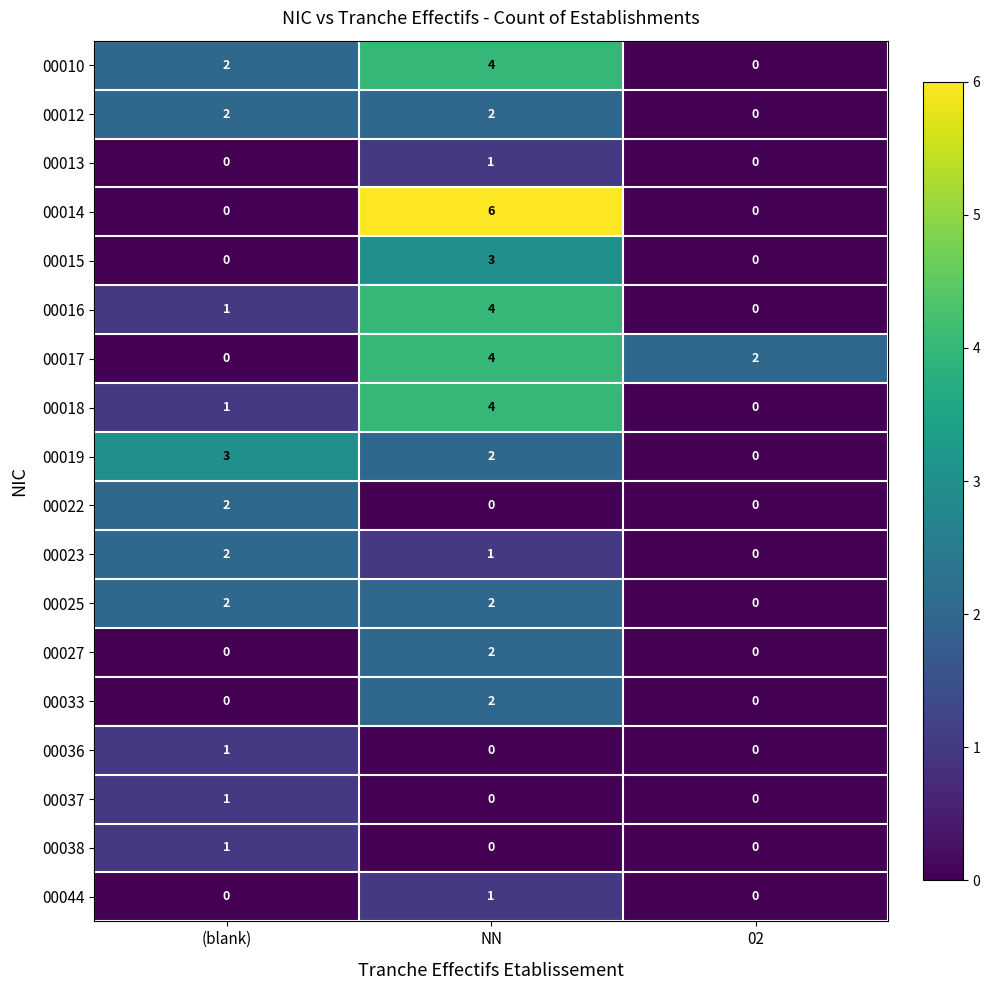

The 00014 series shows 0 at (blank). True or false?

True